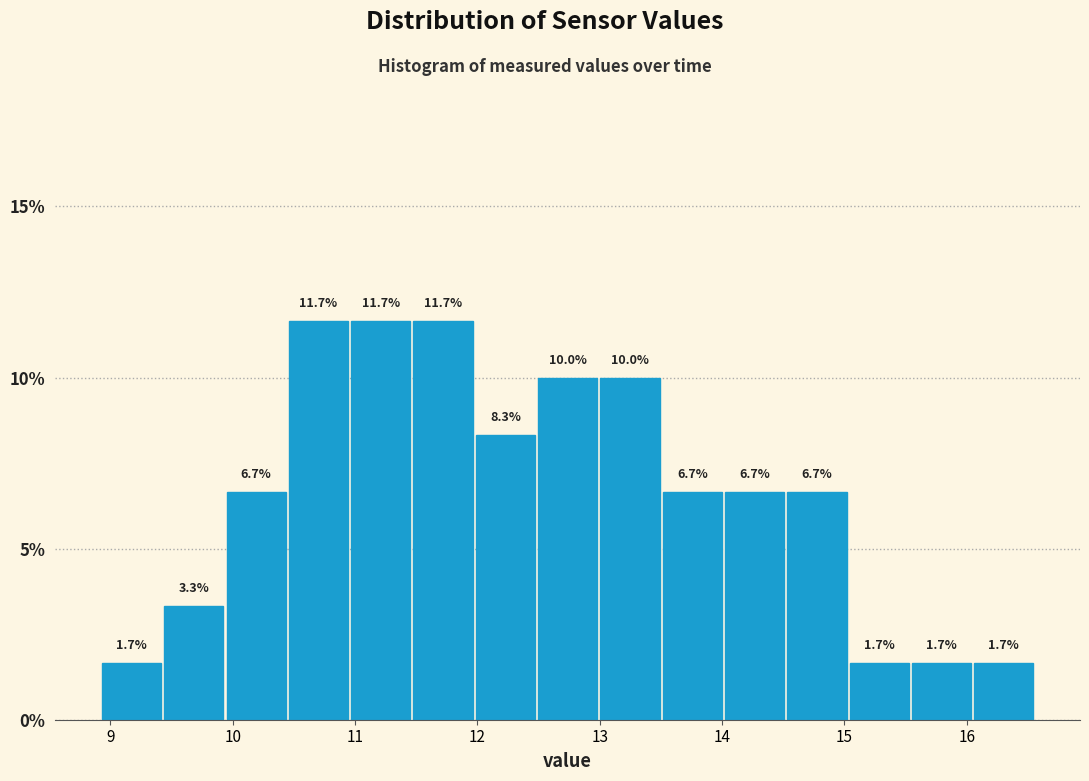

Reading left to right, transcribe this chart: for each bar, give the range it covers on the x-axis and its height. The bar edges are not printed on the chart, so give them approximately, as read against the axis.

8.9 to 9.4: 1.7
9.4 to 9.9: 3.3
9.9 to 10.5: 6.7
10.5 to 11.0: 11.7
11.0 to 11.5: 11.7
11.5 to 12.0: 11.7
12.0 to 12.5: 8.3
12.5 to 13.0: 10.0
13.0 to 13.5: 10.0
13.5 to 14.0: 6.7
14.0 to 14.5: 6.7
14.5 to 15.0: 6.7
15.0 to 15.6: 1.7
15.6 to 16.1: 1.7
16.1 to 16.6: 1.7